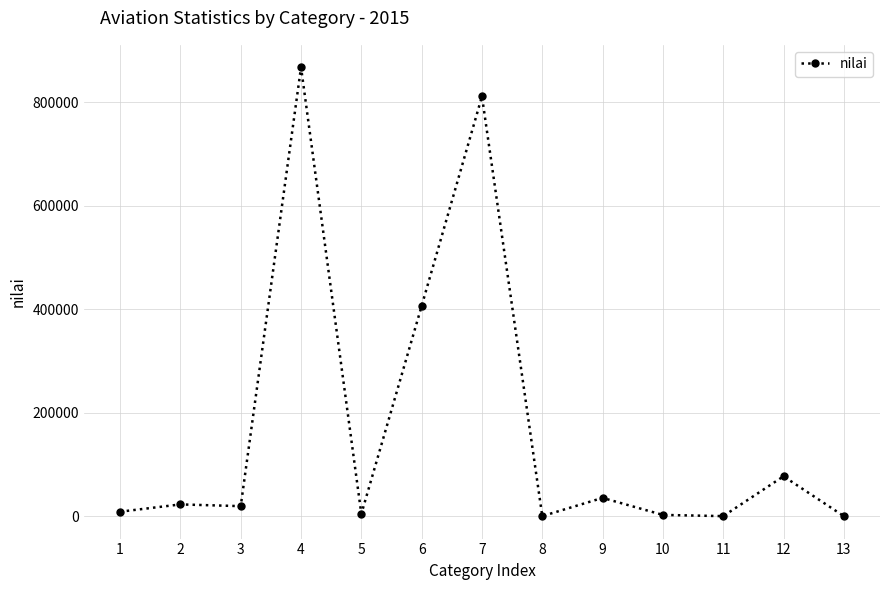

Where does the data first go above 19315?

2